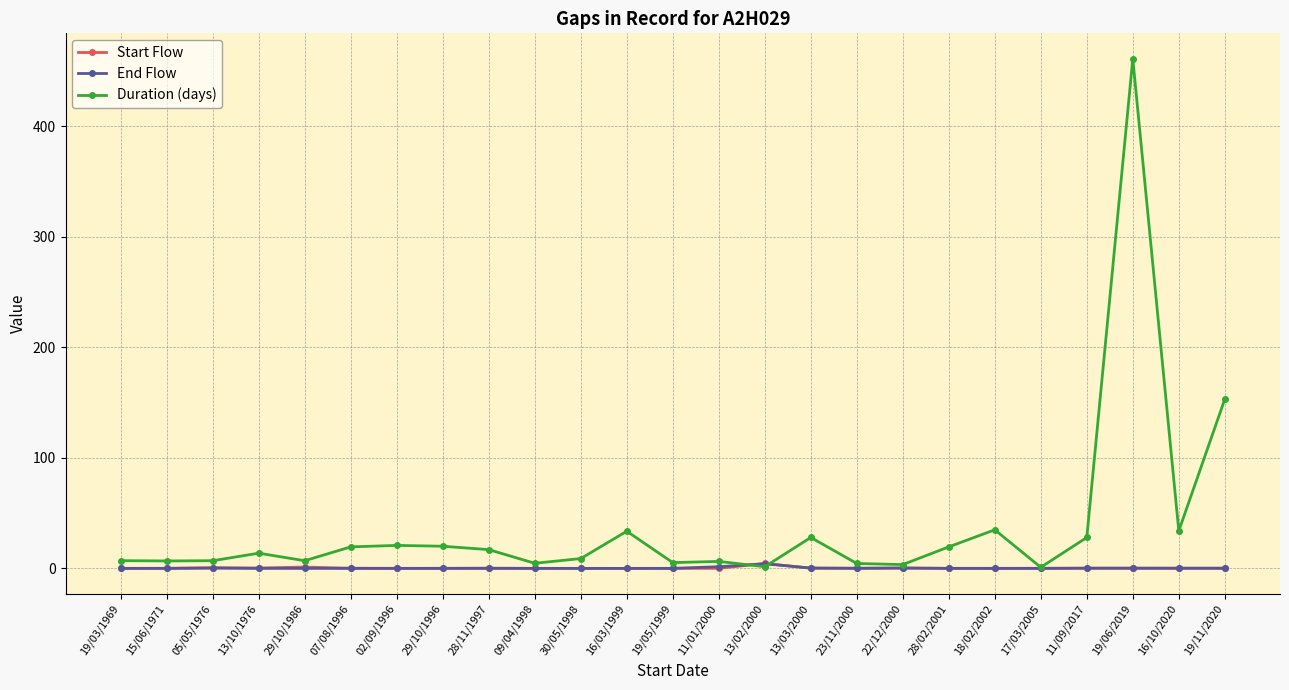

What is the maximum value shown in the chart?

461.2